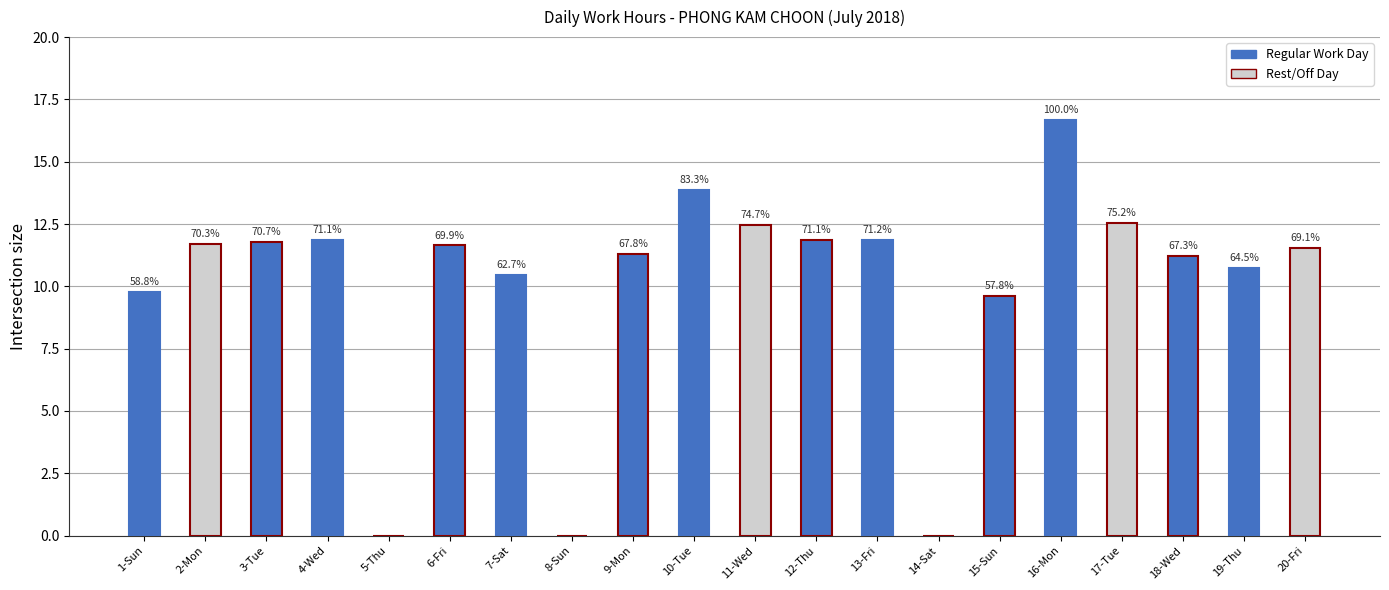

The value at 6-Fri is 11.6. True or false?

True